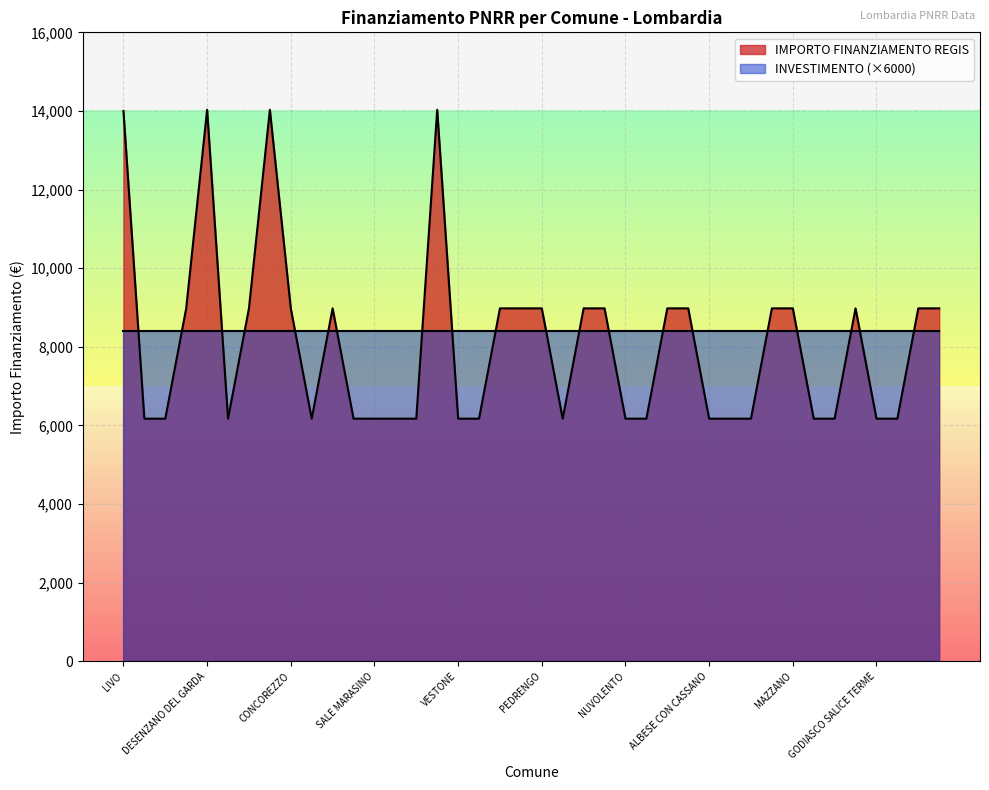

Count the number of values greater than 8979.

20